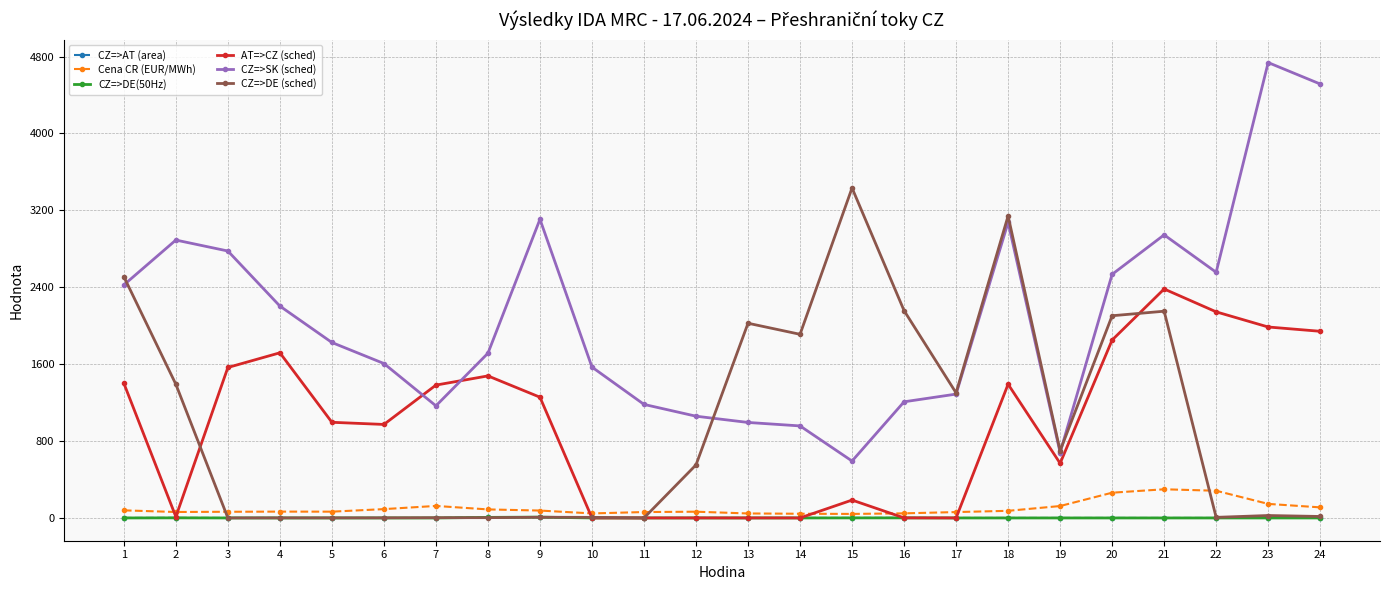

What is the sum of all CZ=>DE(50Hz) values?

17.0